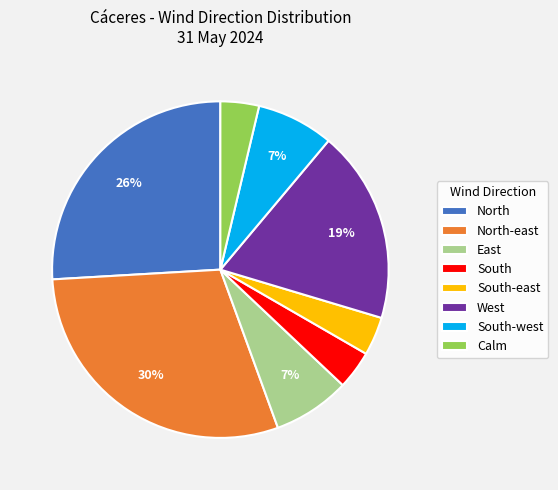

How many slices are in this pie chart?

8